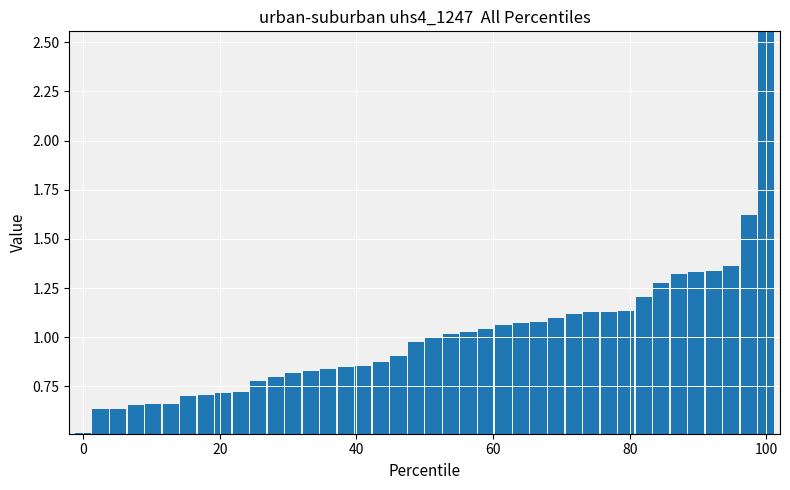

What is the smallest value displayed?

0.5